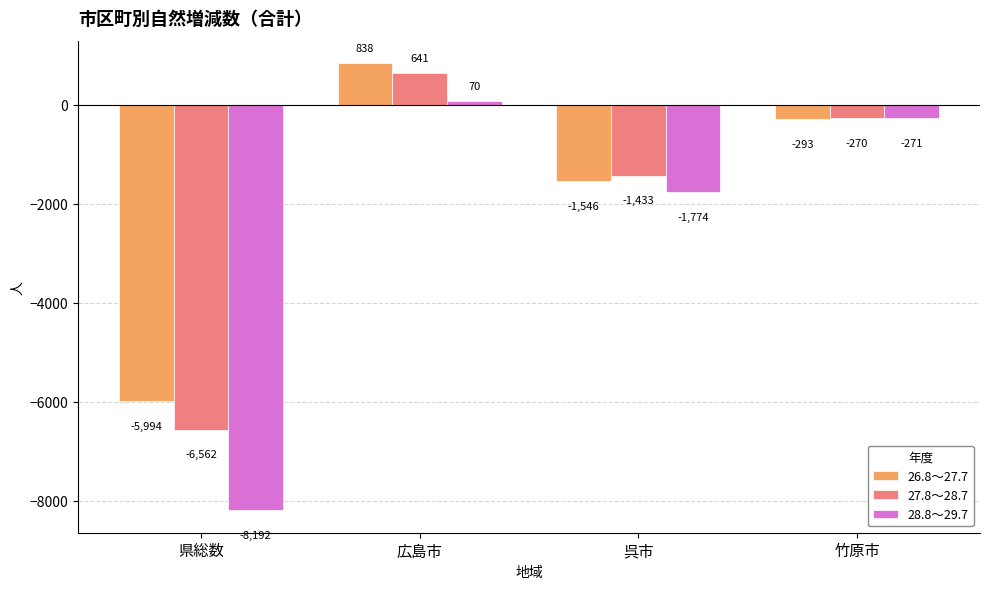

List the labels in order of 27.8～28.7 value, largest first.

広島市, 竹原市, 呉市, 県総数